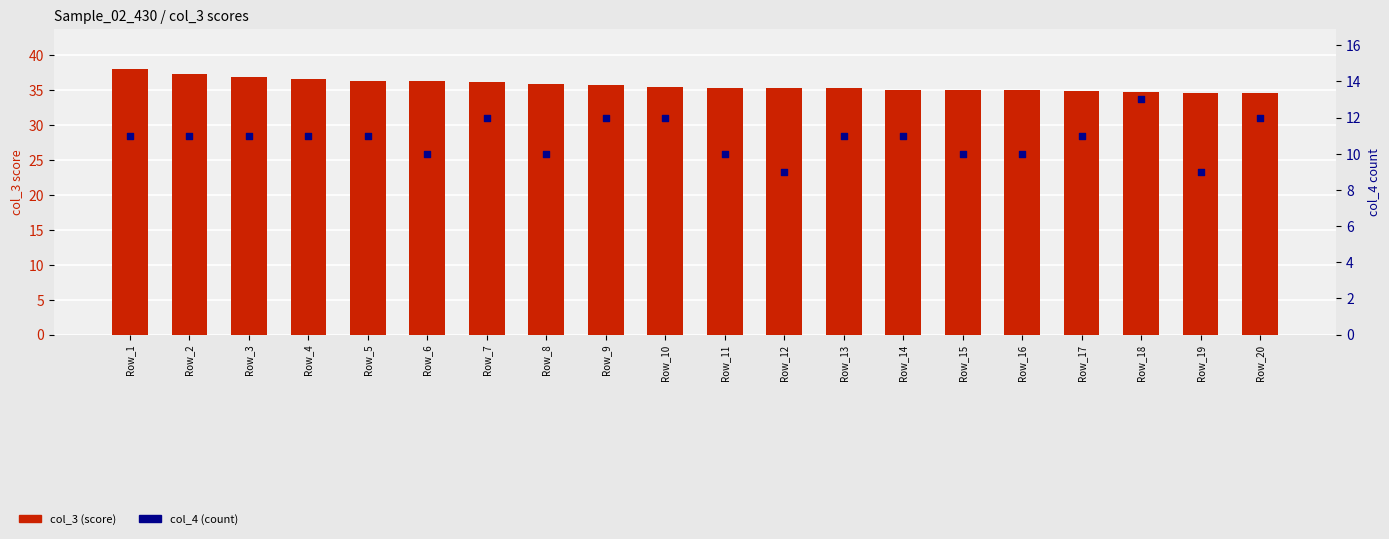

At which category is the sum across all series the highest?

Row_1